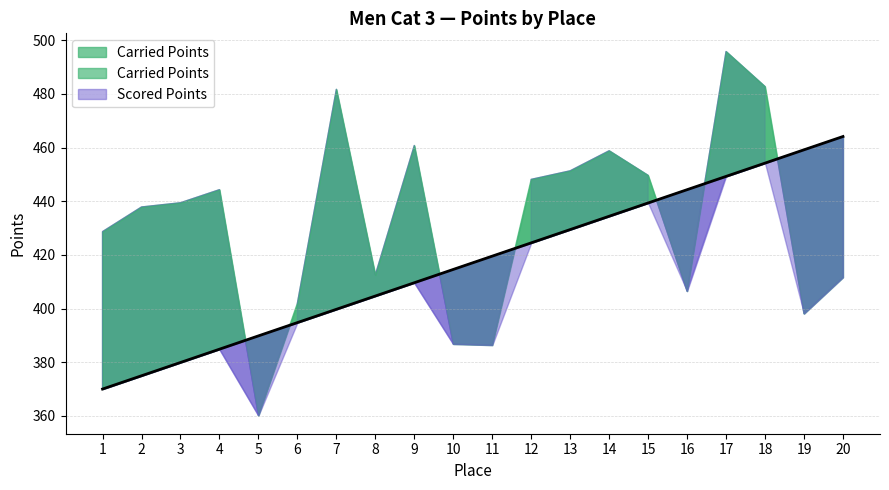

Rank the categories by value from lowest to highest.

1, 2, 3, 4, 5, 6, 7, 8, 9, 10, 11, 12, 13, 14, 15, 16, 17, 18, 19, 20